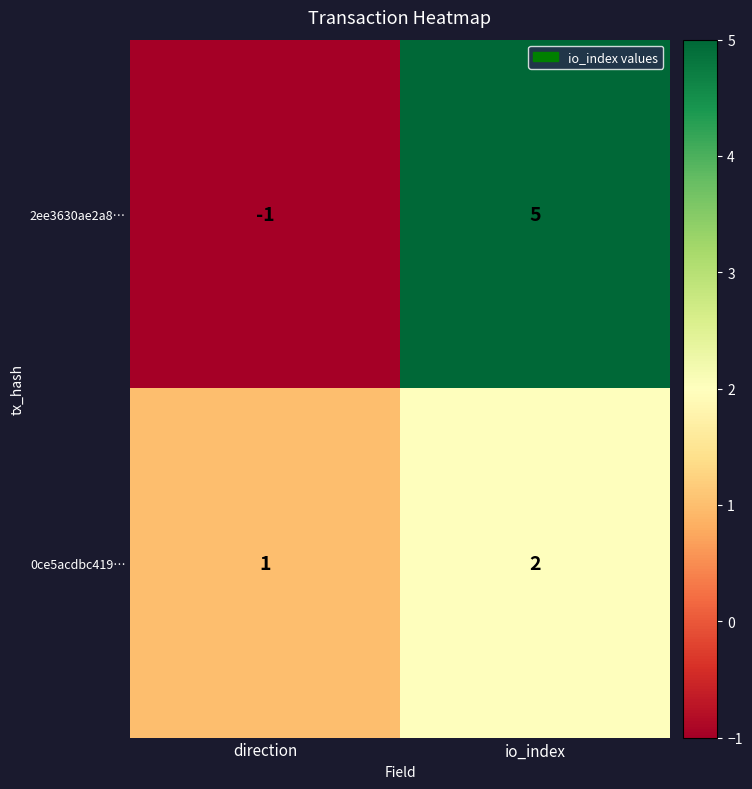

Which label corresponds to the smallest value in the chart?

direction